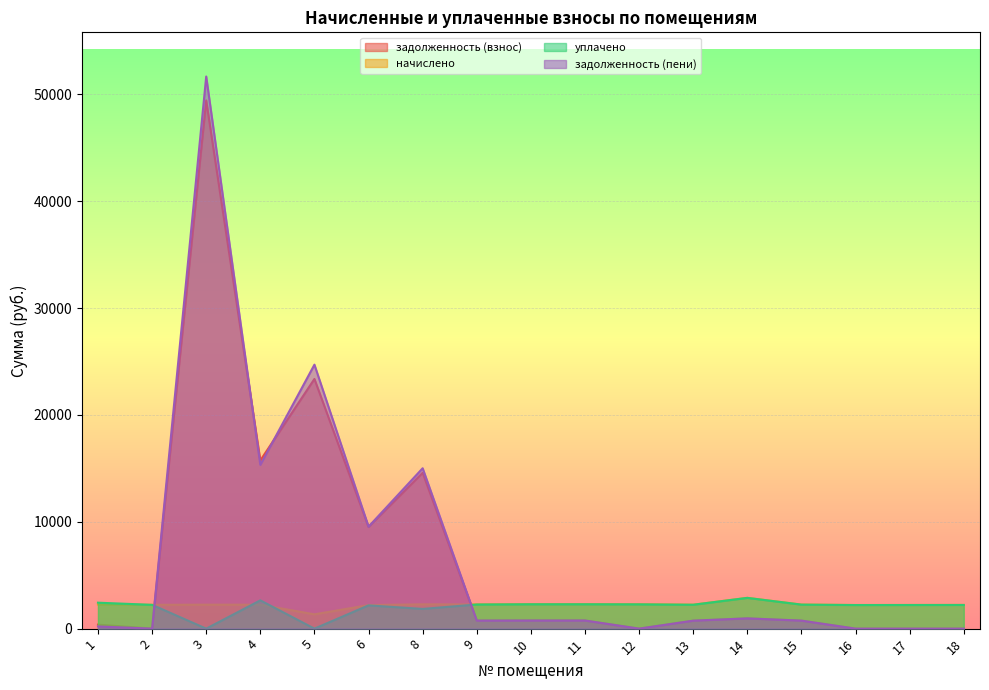

At how many categories does at least one series exceed 39110?

1